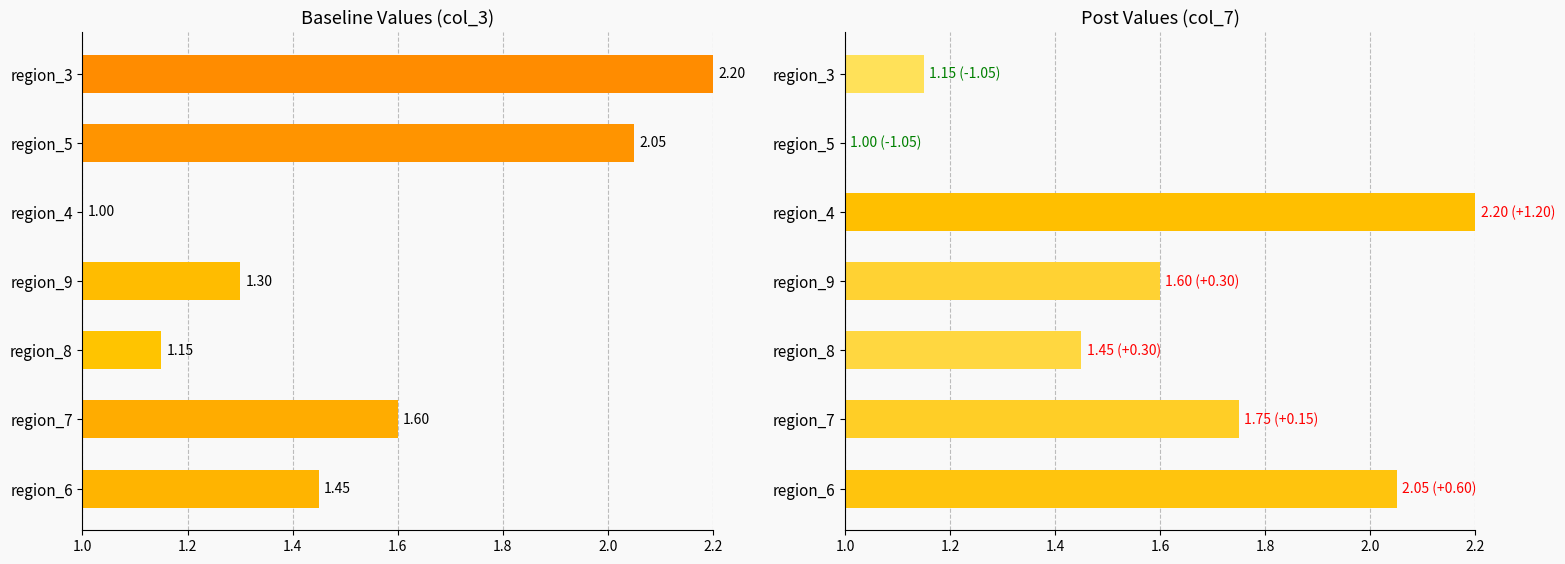

Between region_7 and region_3, which series saw the biggest shift?

col_3